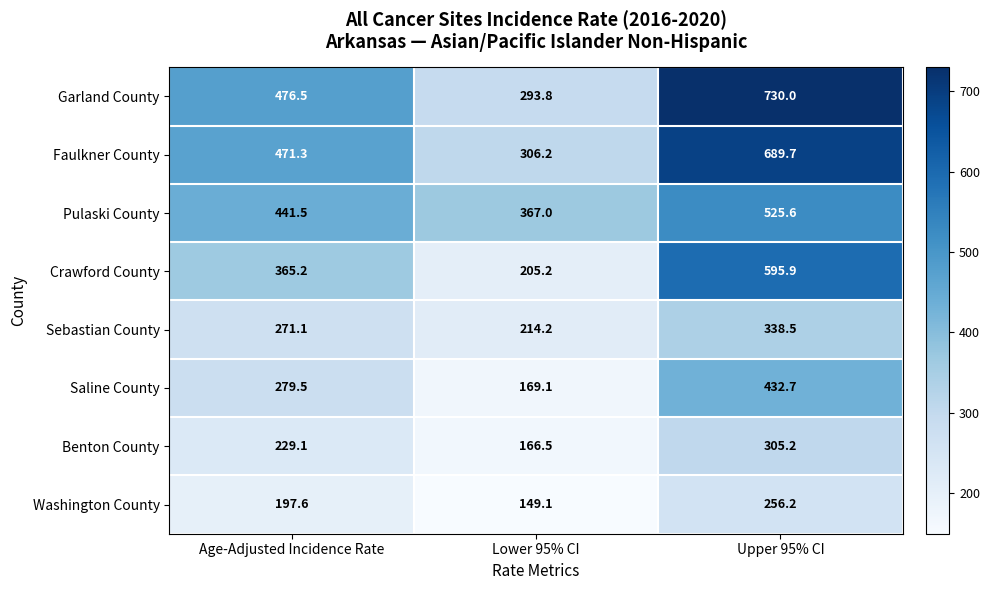

At how many categories does at least one series exceed 419?

2